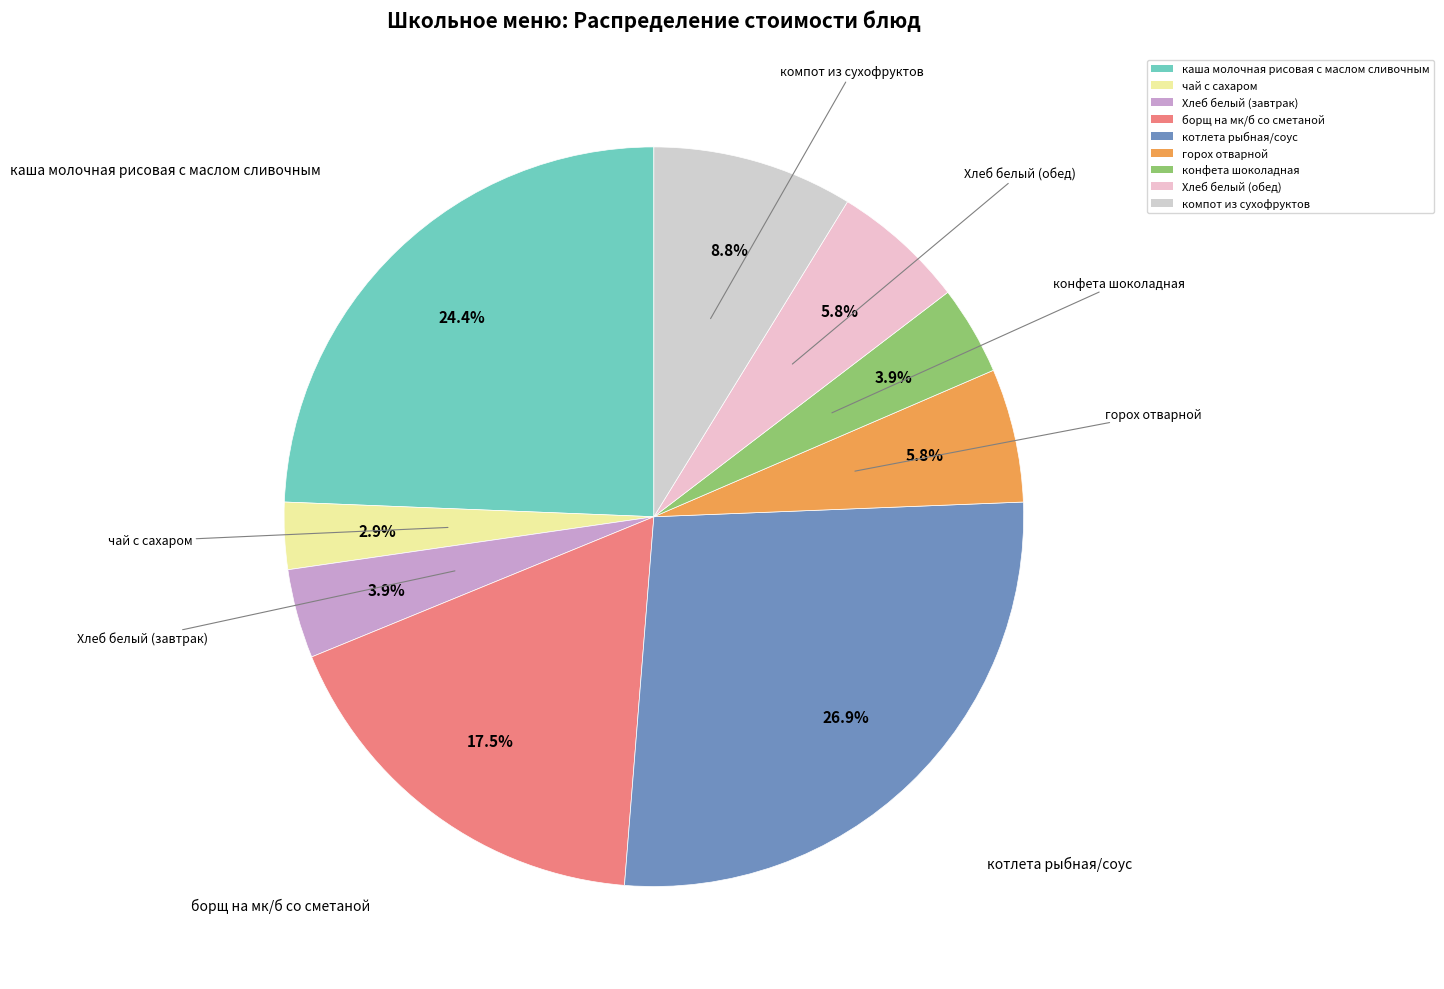

What is the ratio of the value at борщ на мк/б со сметаной to the value at котлета рыбная/соус?

0.7